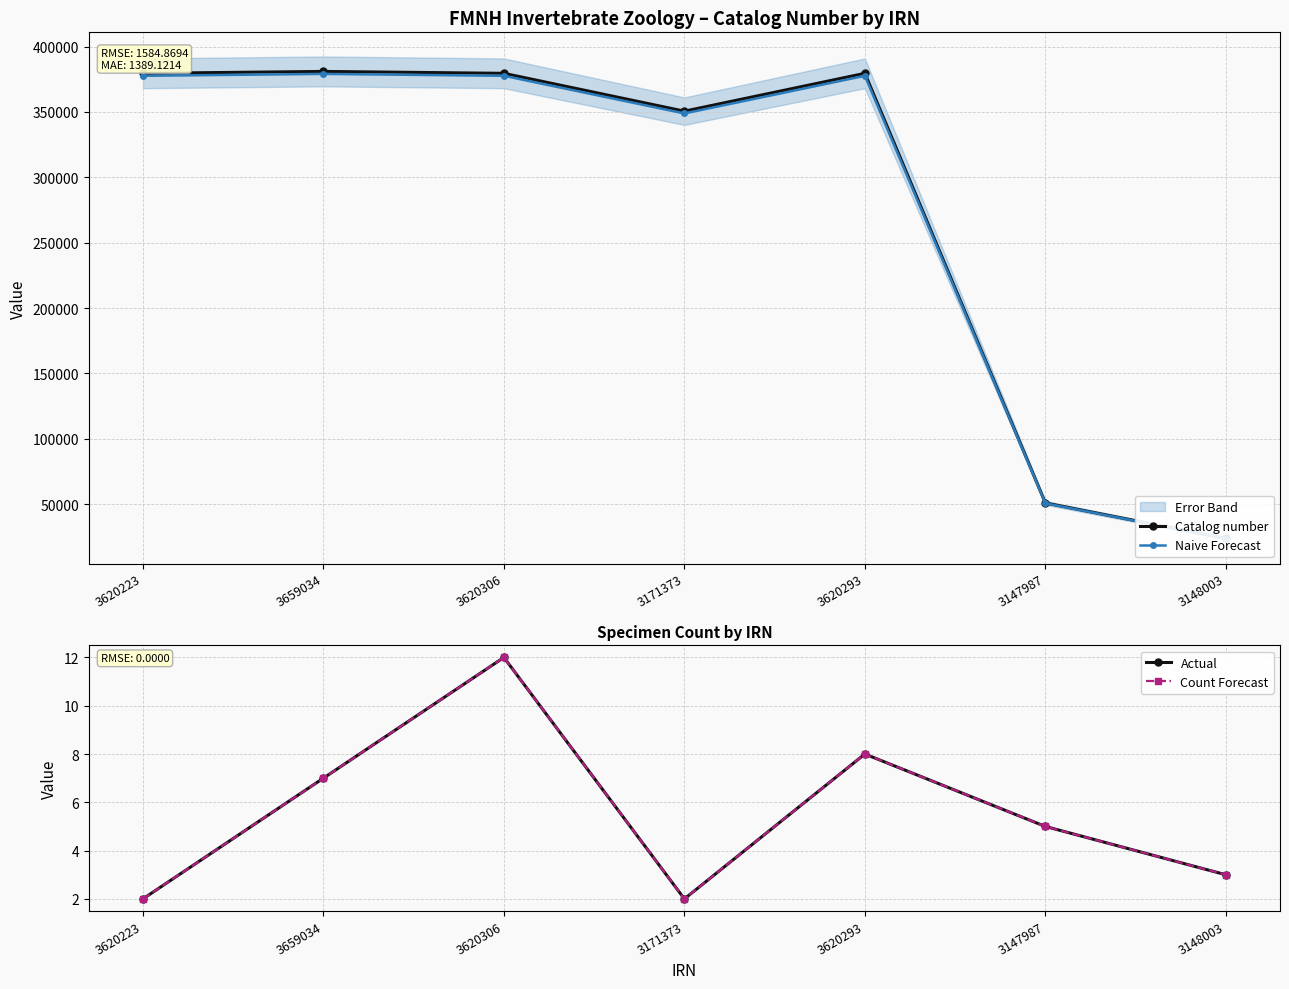

How many data points does each series have?

7